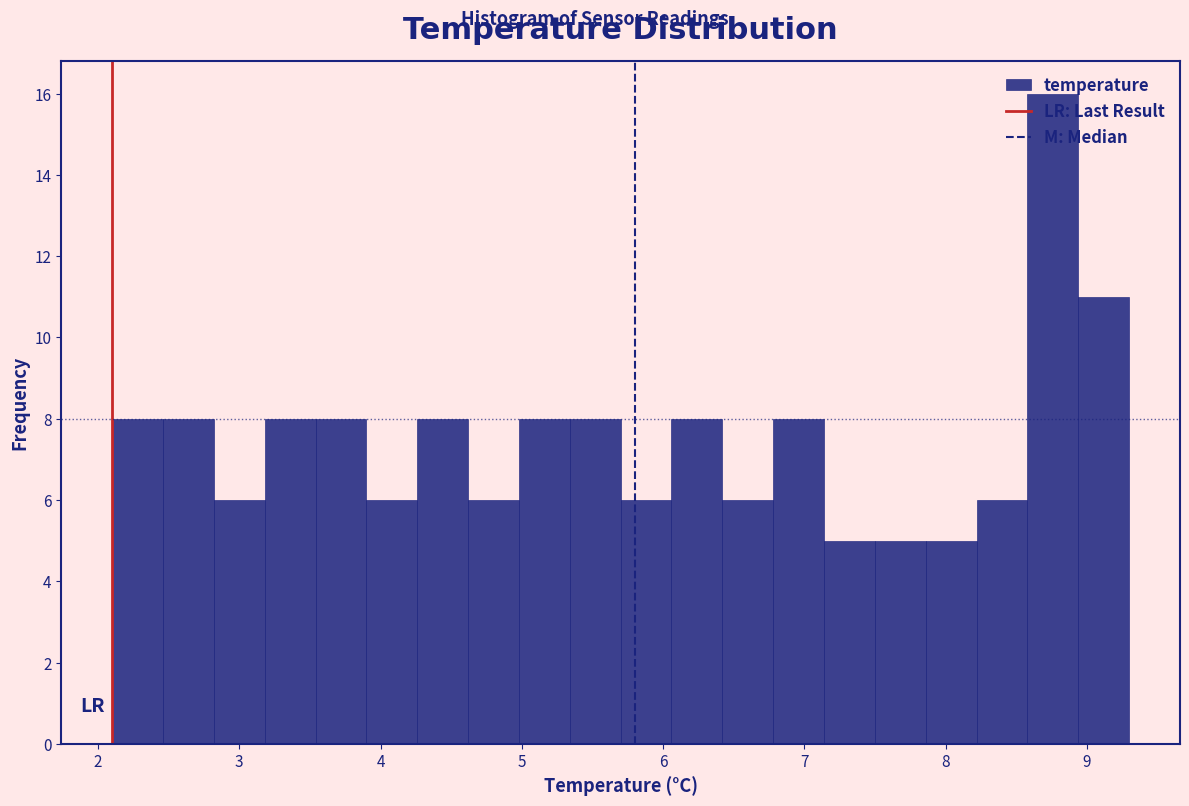

Around what value on the x-axis is the tallest bar? Give the approximate position of its centre, as read against the axis.

8.8